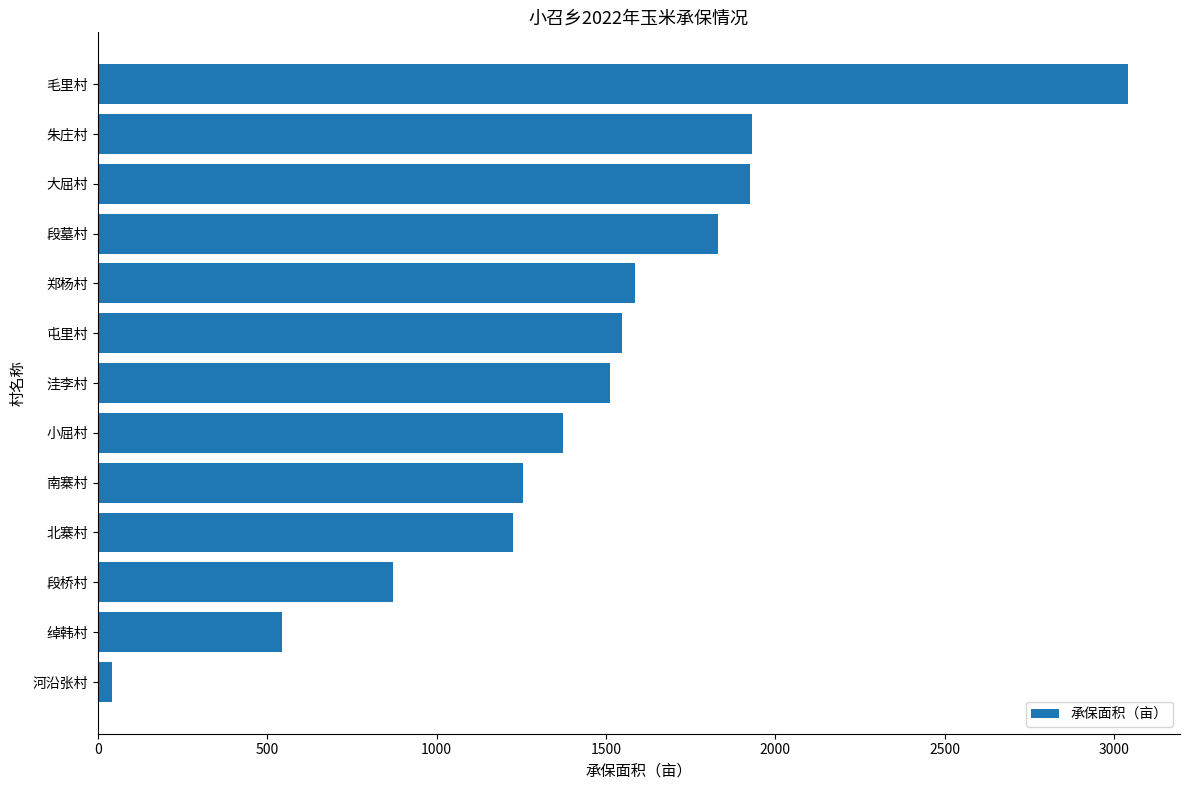

How many data points are less than 1512?

6